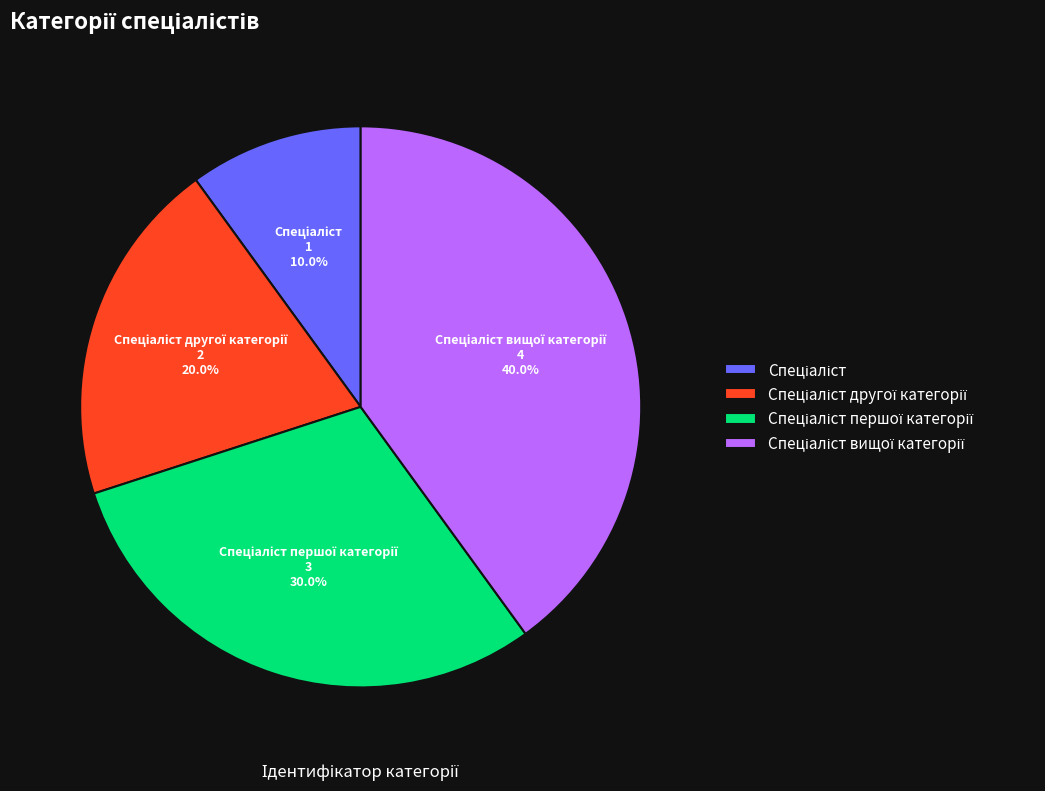

Is there a majority slice in this chart?

No